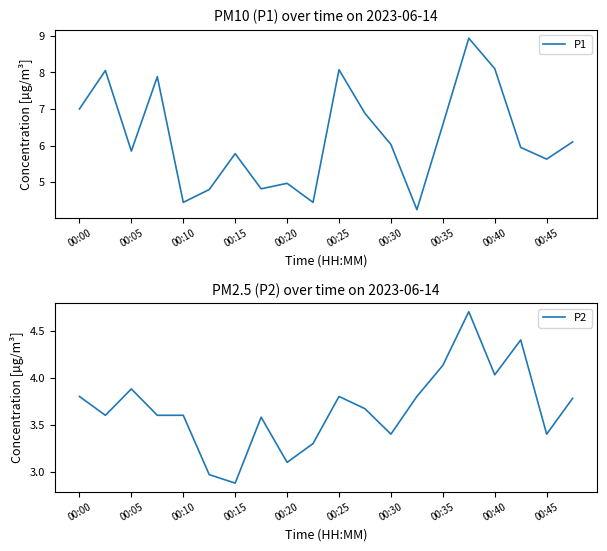

Which series has the largest range (max minus min)?

P1